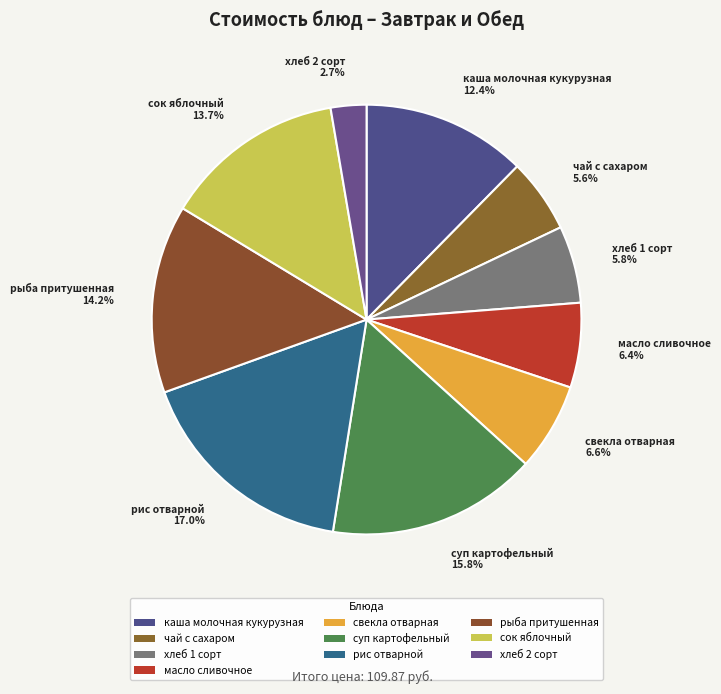

Which slice is the smallest?

хлеб 2 сорт